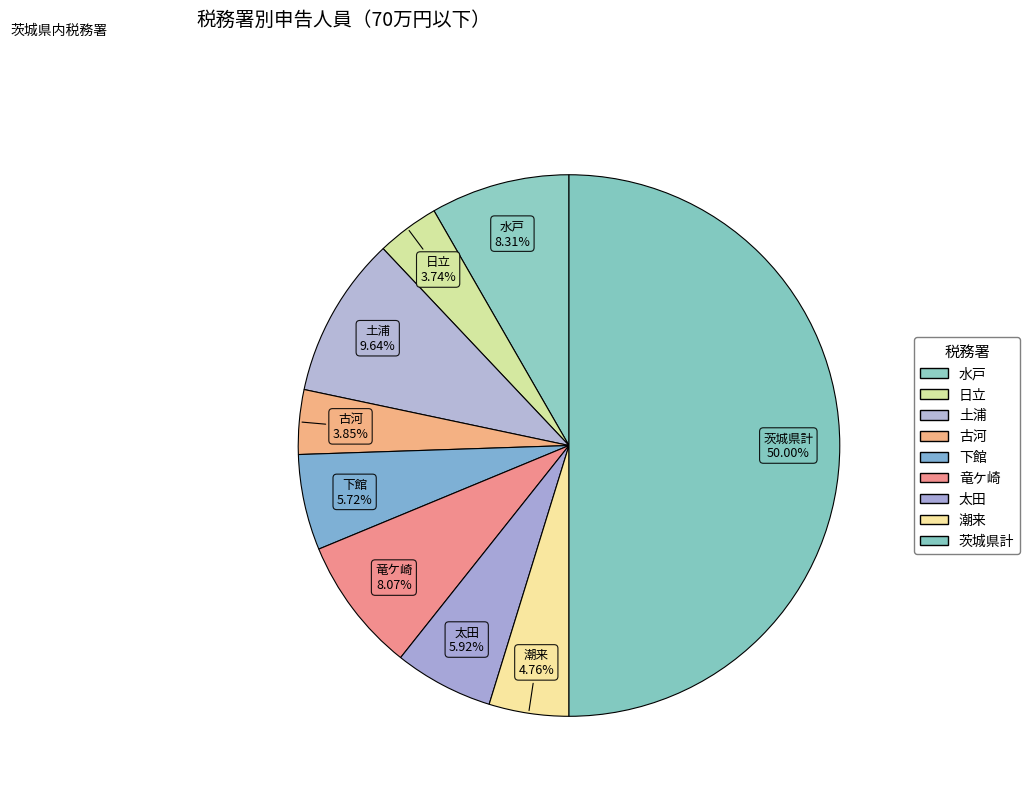

Count the number of slices in the pie.

9